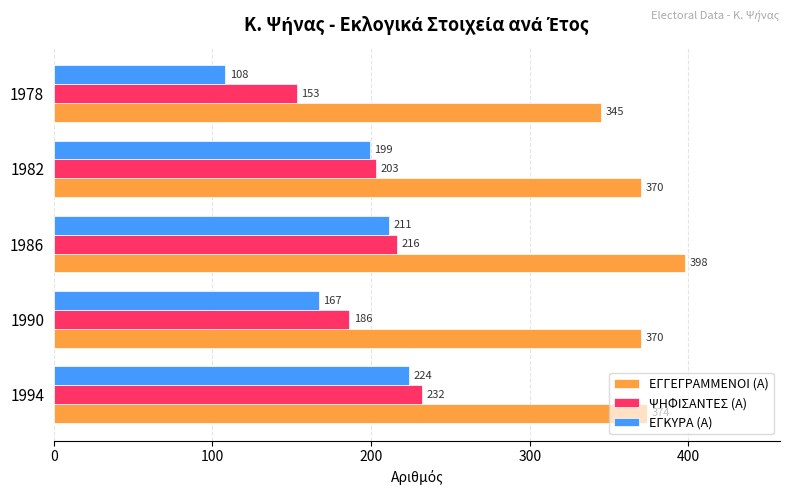

What is the difference between the second highest and minimum values in the ΨΗΦΙΣΑΝΤΕΣ (Α) series?

63